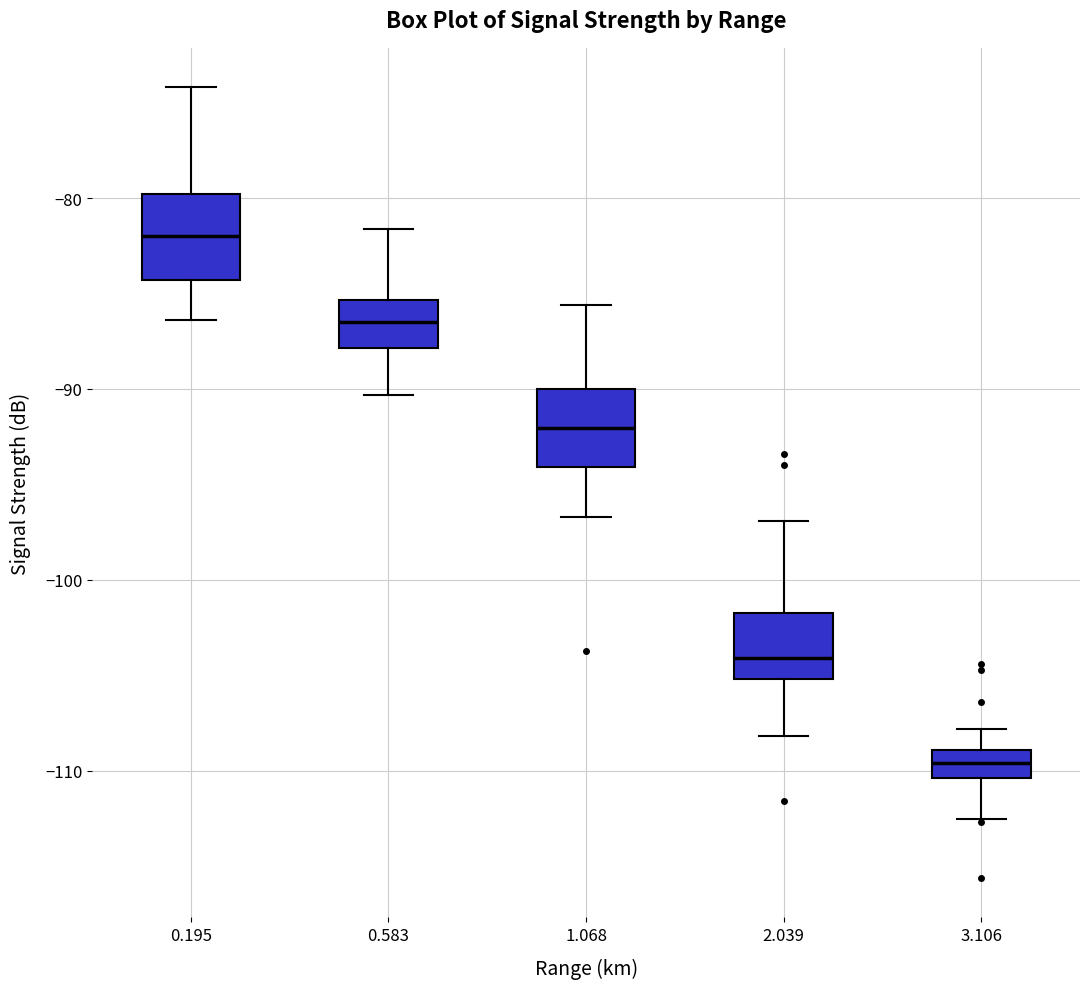

Where is the upper edge of the box at x = 3.106 on the y-axis? The values are not printed on the chart, so give them approximately, as read against the axis.

-109